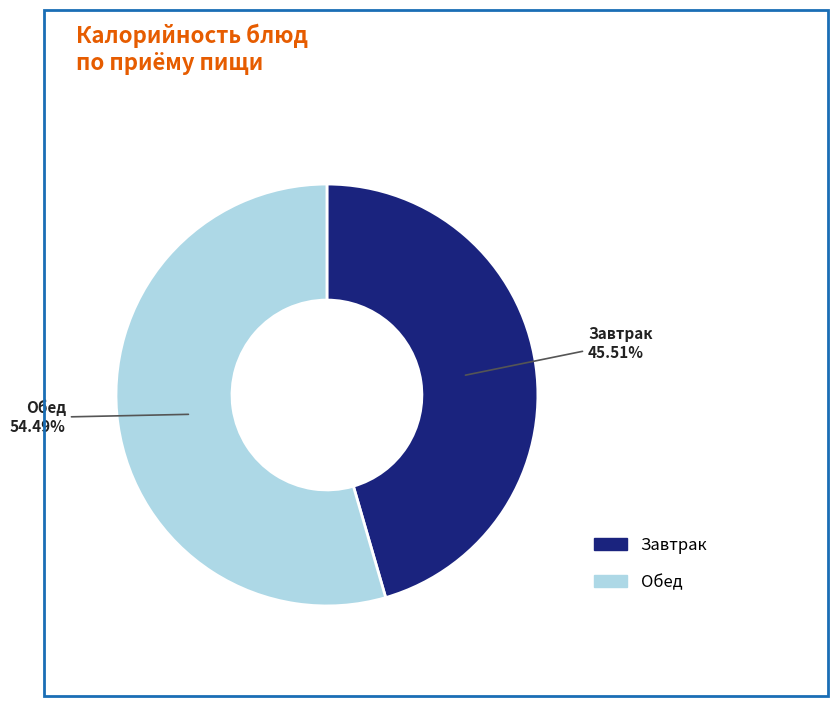

Is there any slice that represents more than half of the pie?

Yes